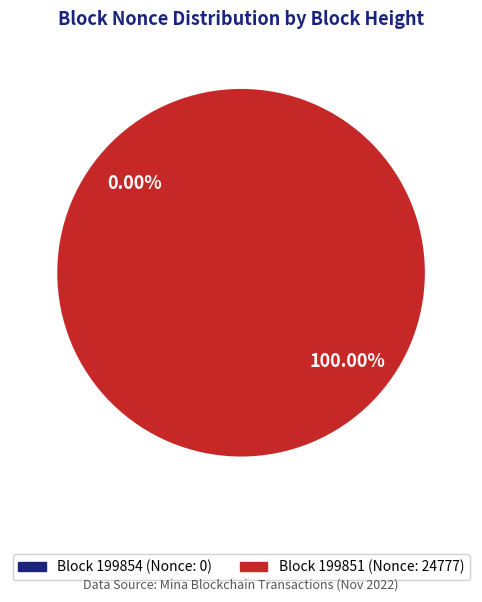

To the nearest percent, what is the difference between the 199854 and 199851 slice percentages?

100%